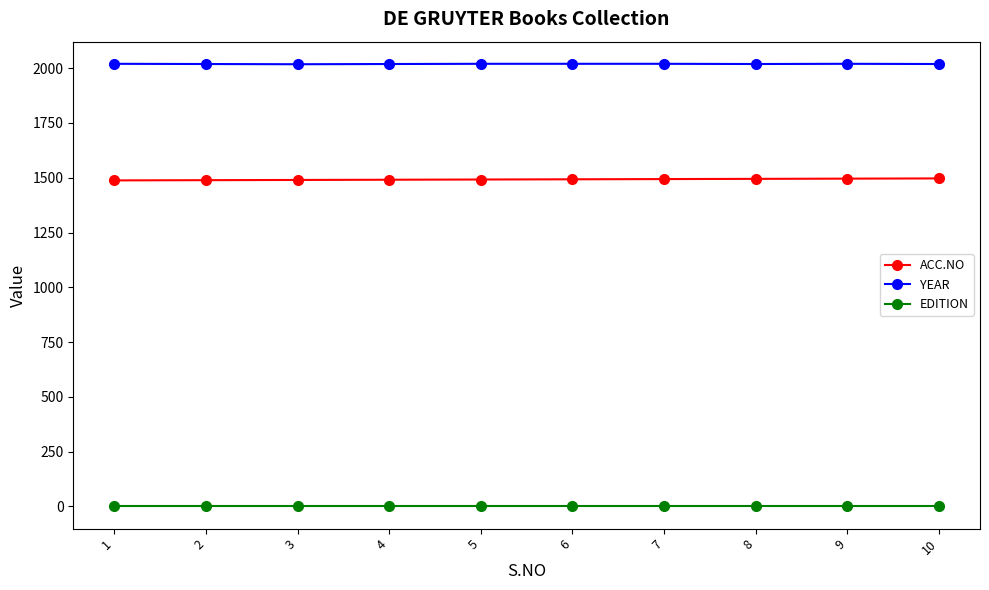

Rank the series at 1 from highest to lowest value.

YEAR, ACC.NO, EDITION